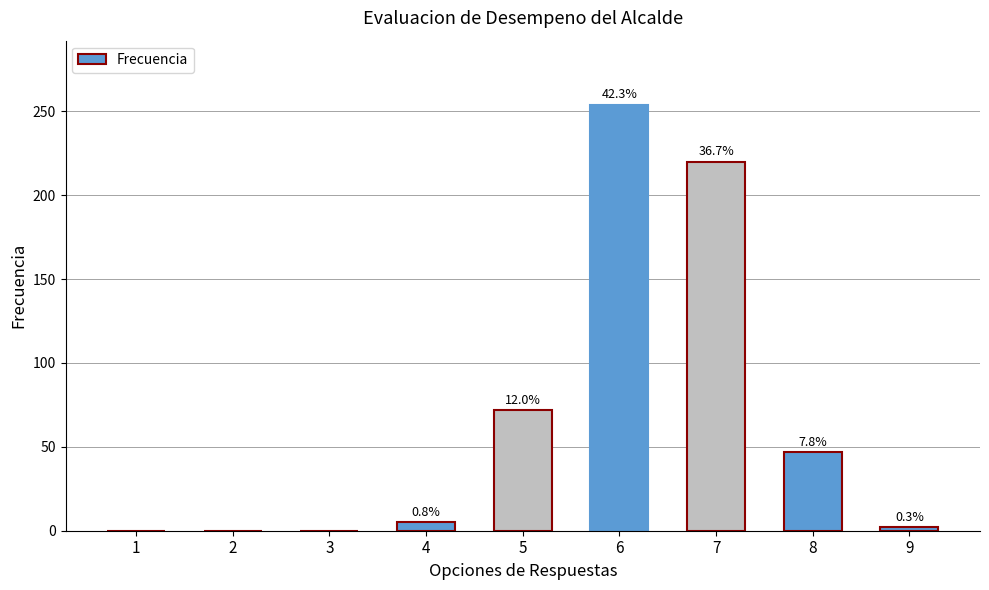

Between 7 and 8, which is larger?

7